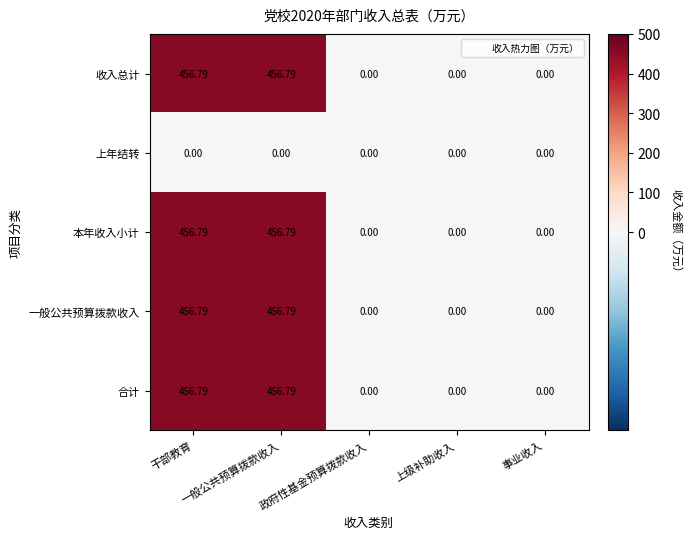

Which series has the widest spread of values?

收入总计